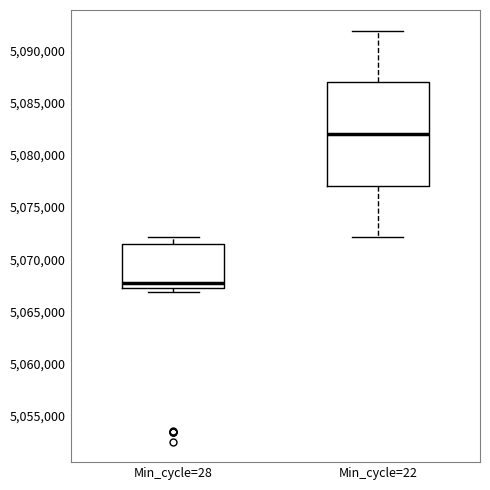

Where does the median line of the box for Min_cycle=22 sit on the y-axis? The values are not printed on the chart, so give them approximately, as read against the axis.

5082000